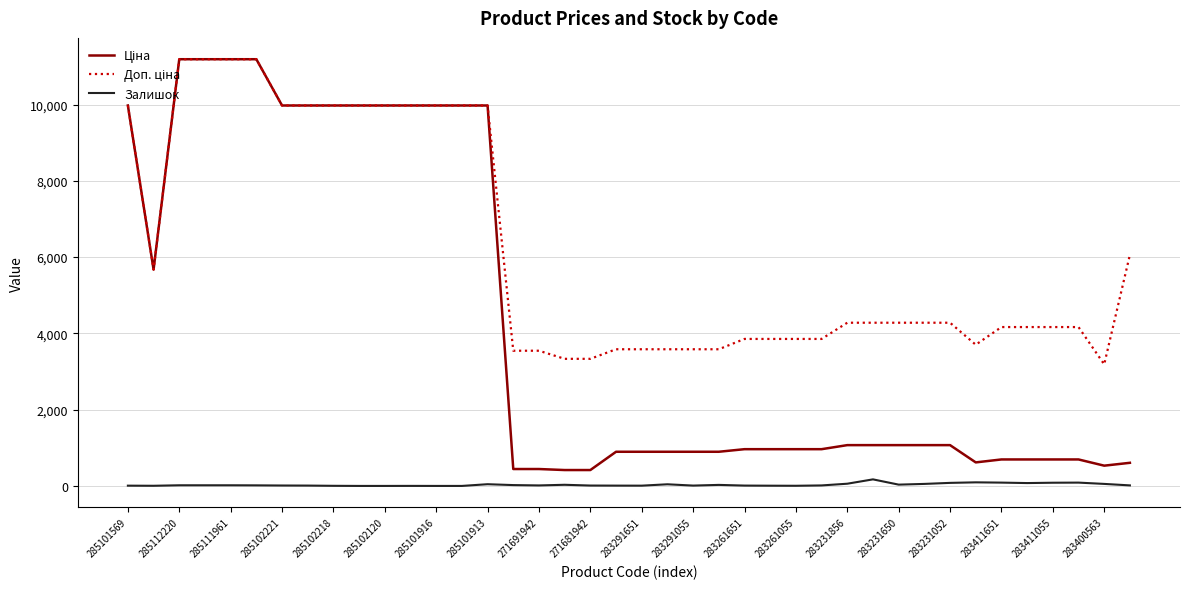

What is the maximum value shown in the chart?

11188.2